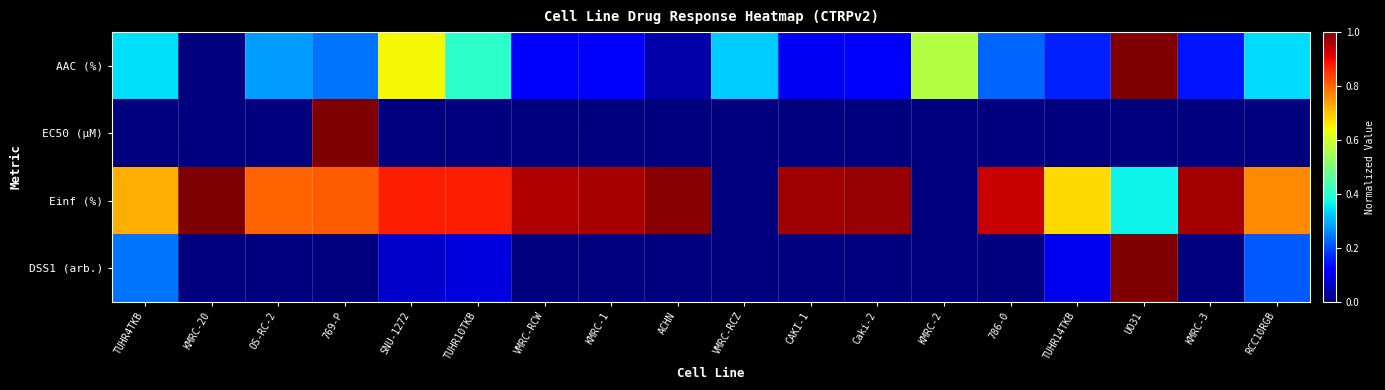

Rank the series by their maximum value, from highest to lowest.

AAC (%), EC50 (µM), Einf (%), DSS1 (arb.)